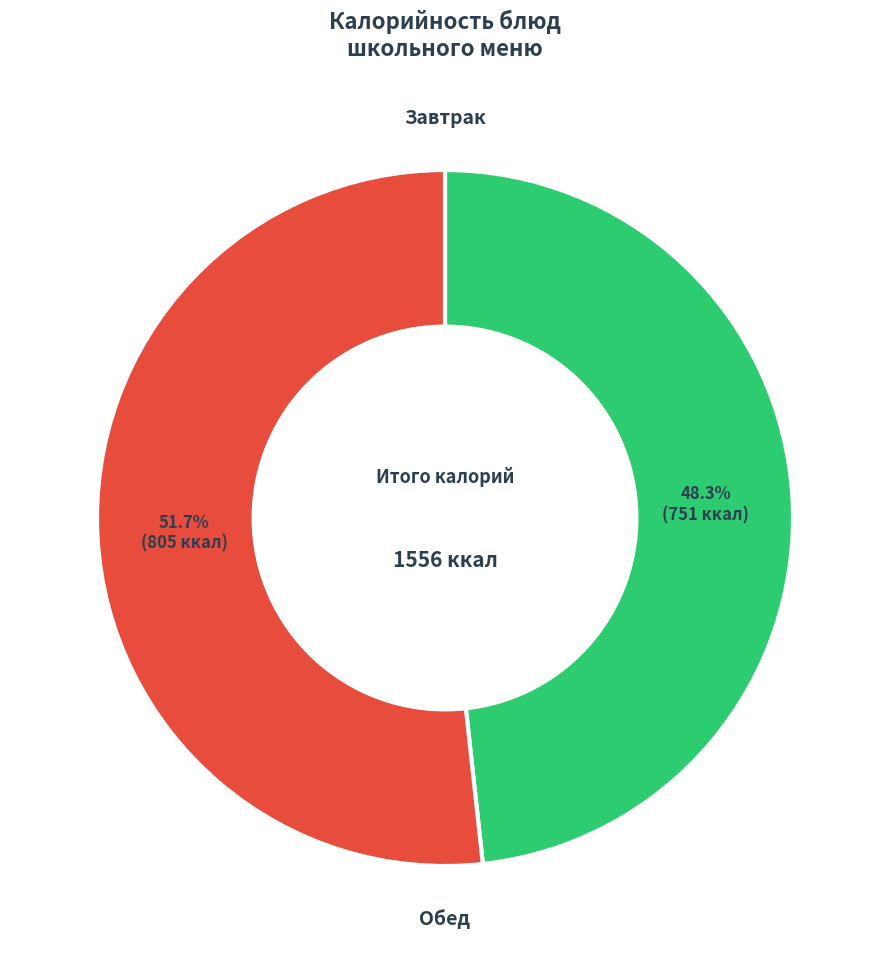

Combined, do Обед and Завтрак account for over 50%?

Yes